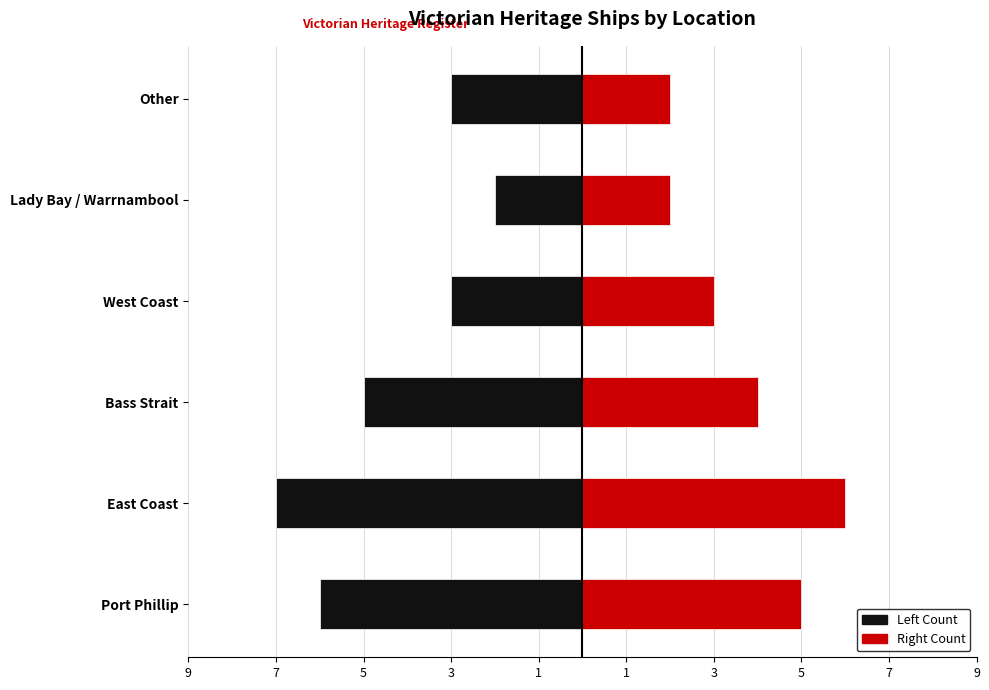

Which series has the largest range (max minus min)?

Count (Left)